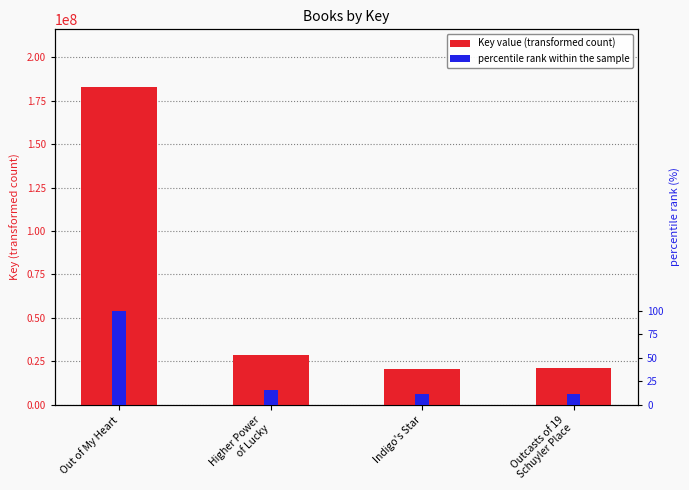

Rank the series at Out of My Heart from highest to lowest value.

Key value, percentile rank within the sample